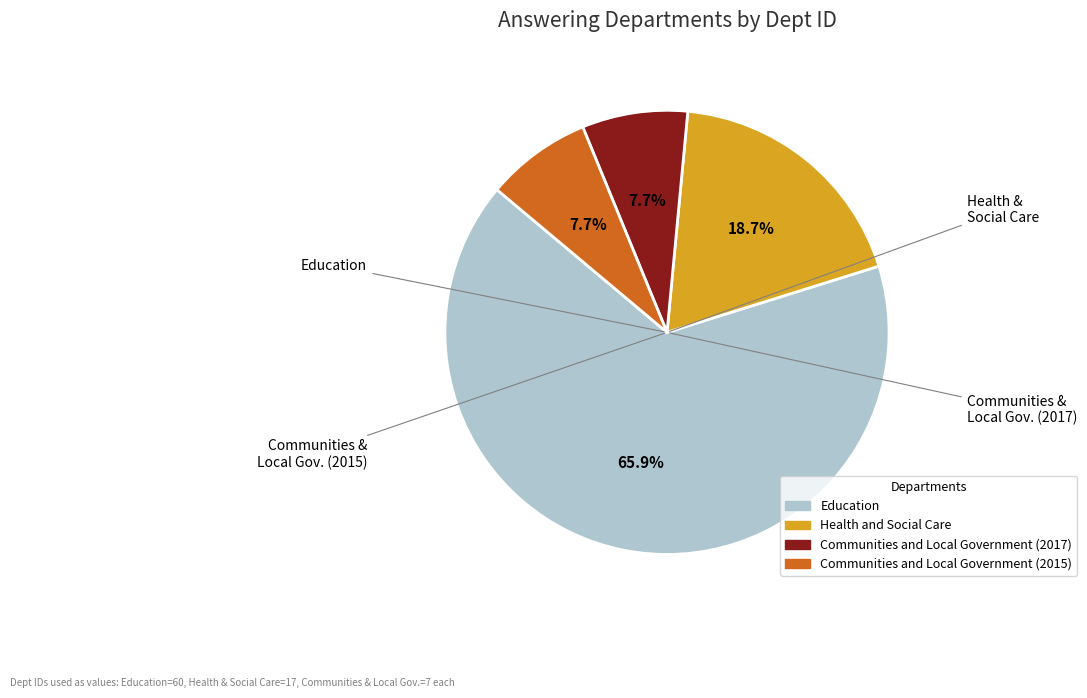

Which category has the biggest portion of the pie?

Education